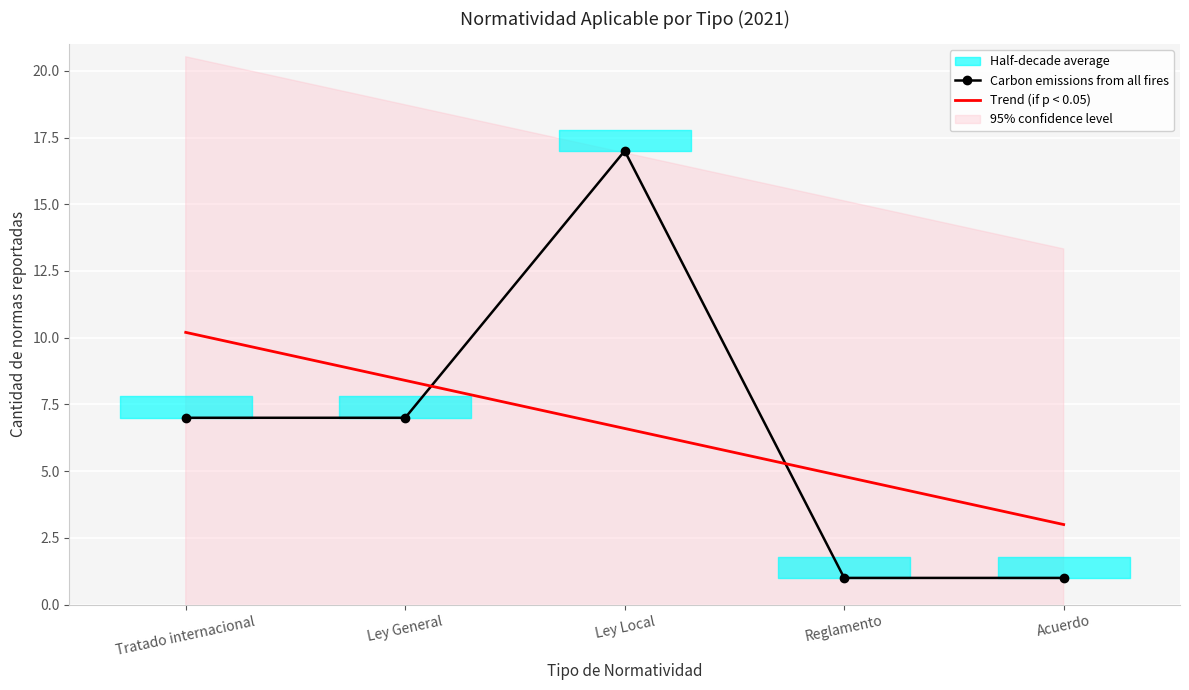

Is this an area chart (filled region under the line)?

No